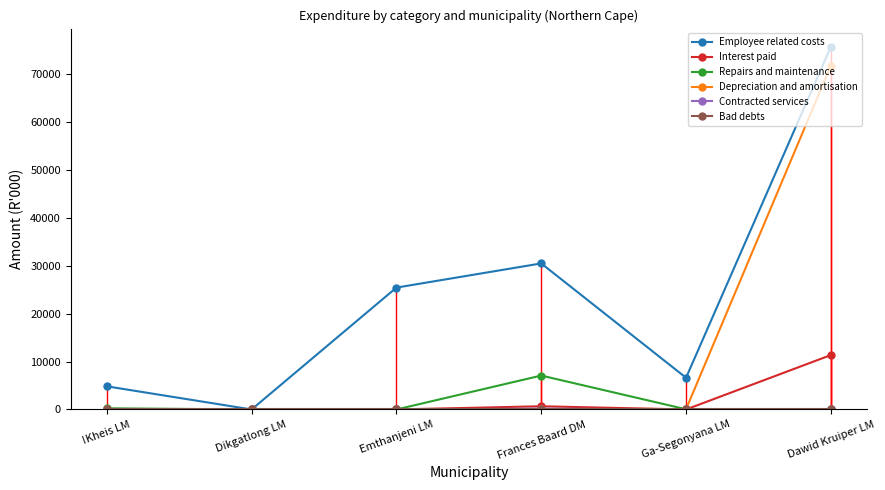

Which series has the largest range (max minus min)?

Employee related costs